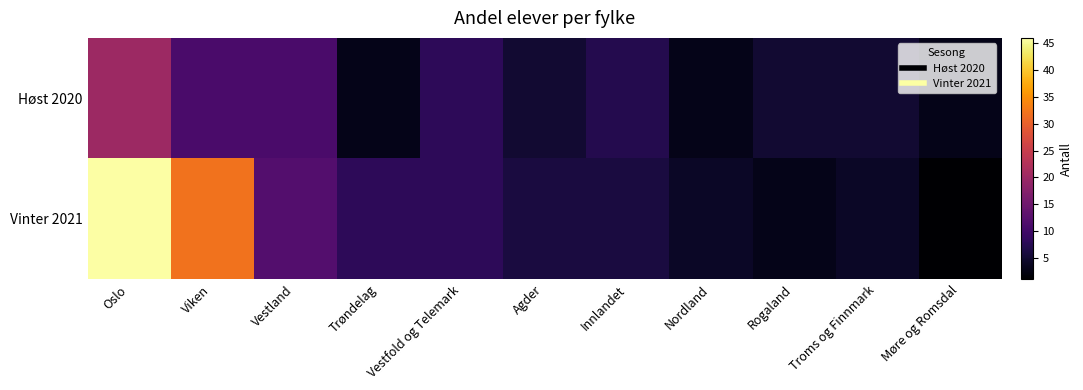

What is the spread (max minus min) of values at Møre og Romsdal?

2